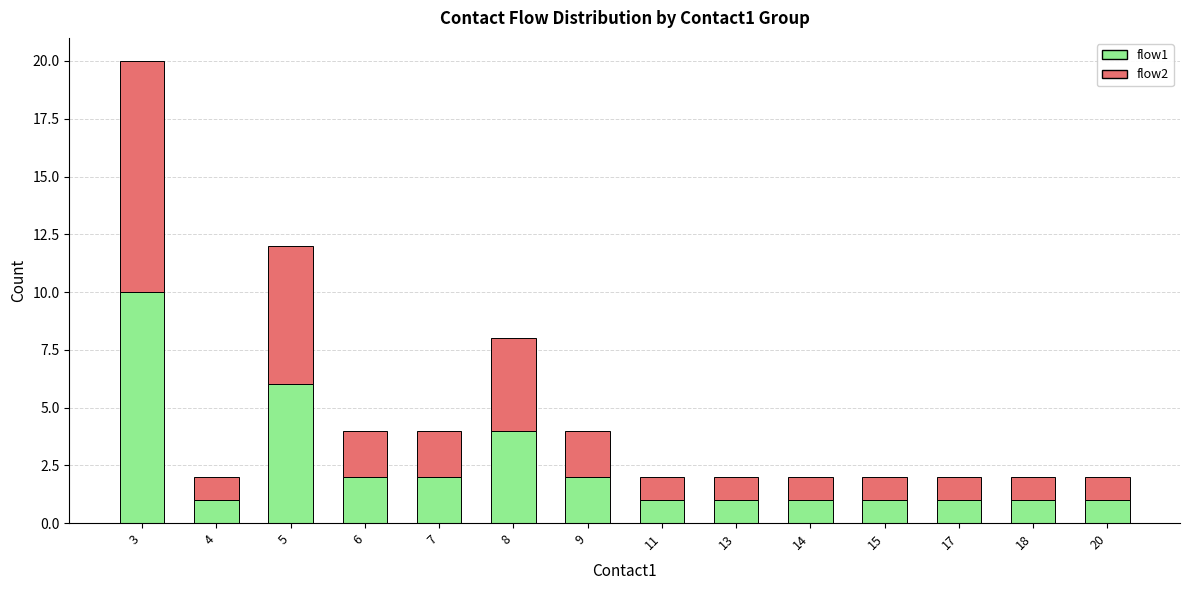

The flow1 series shows 1 at 9. True or false?

False